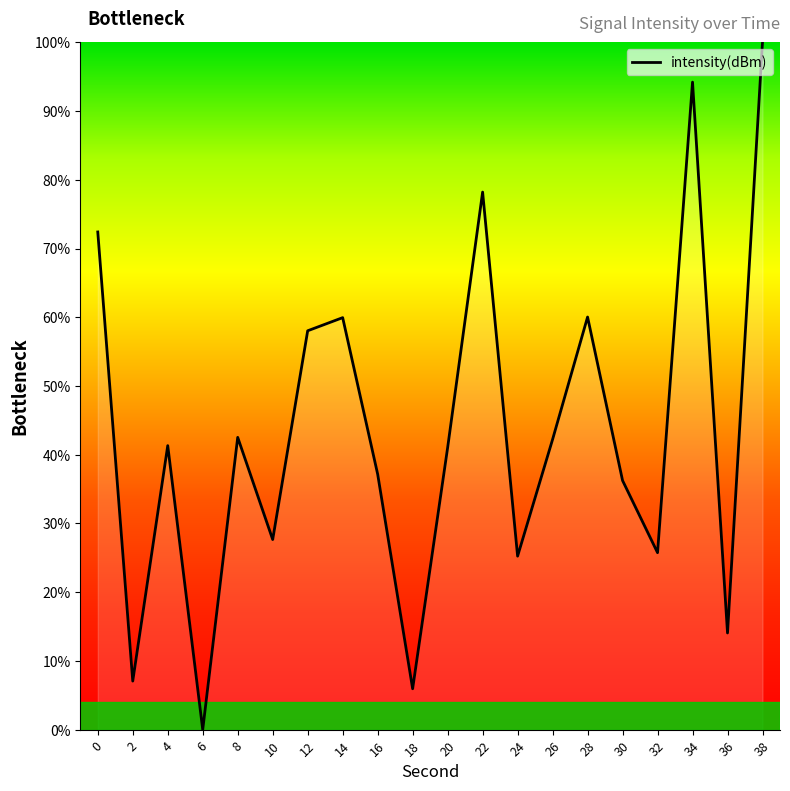

What is the ratio of the value at 10 to the value at 34?

0.3